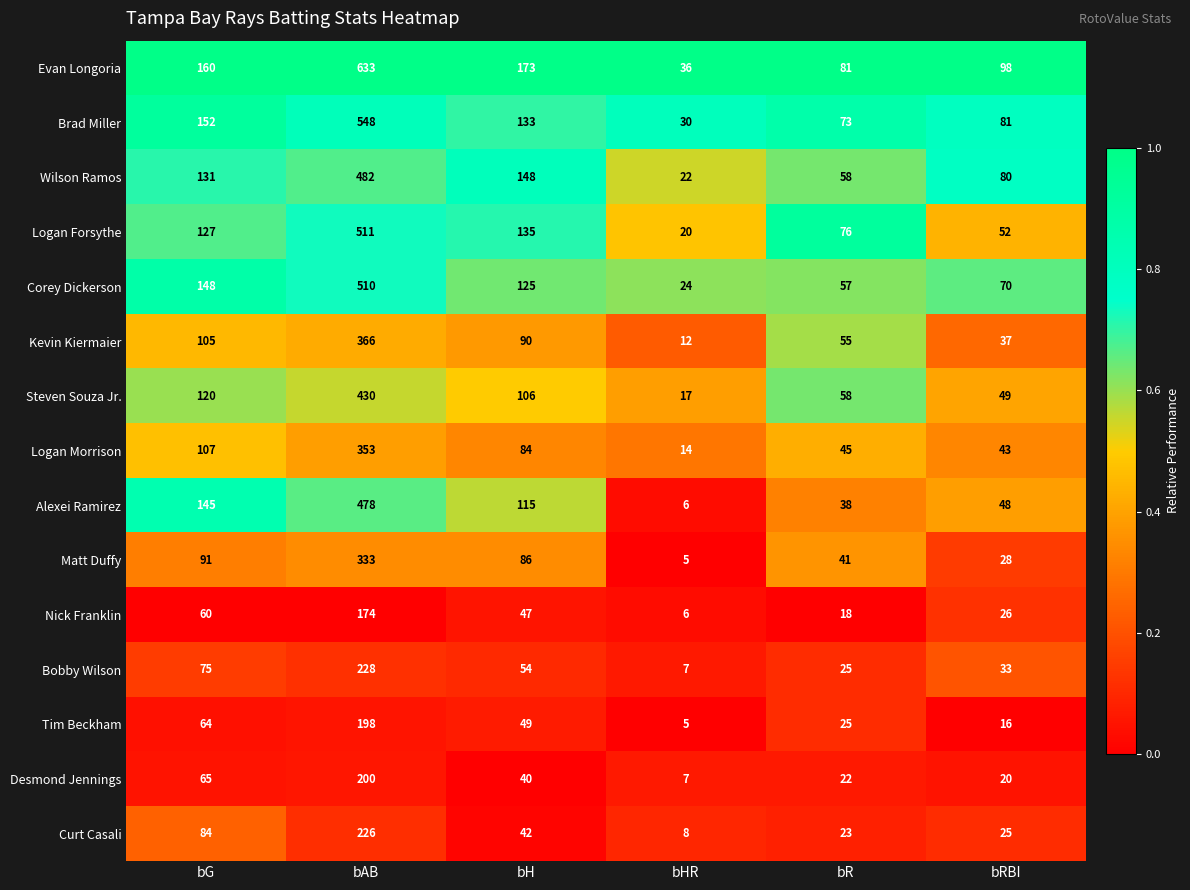

What is the maximum value shown in the chart?

633